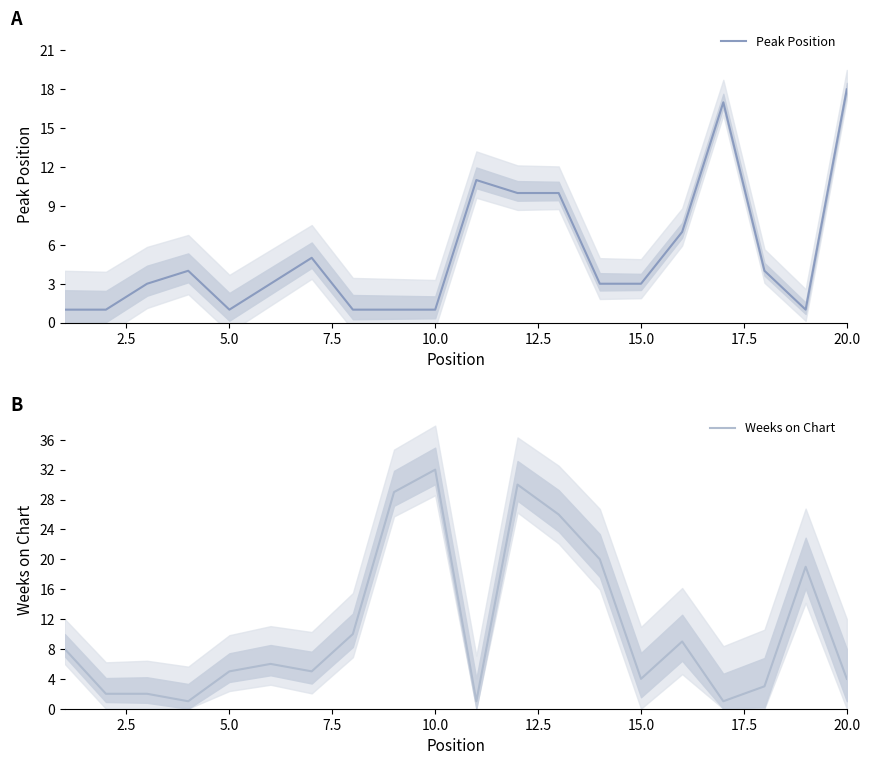

What is the sum of all Weeks on Chart values?

217